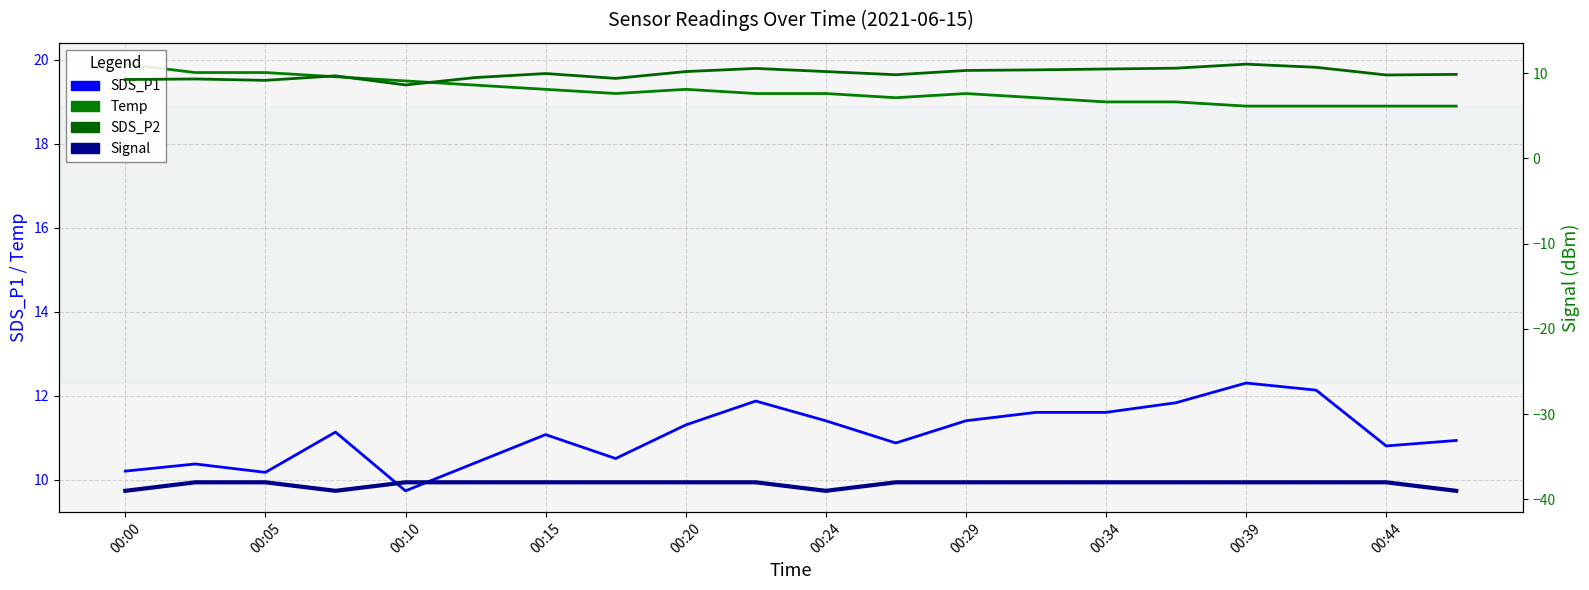

What are all the series names shown in the legend?

SDS_P1, Temp, SDS_P2, Signal